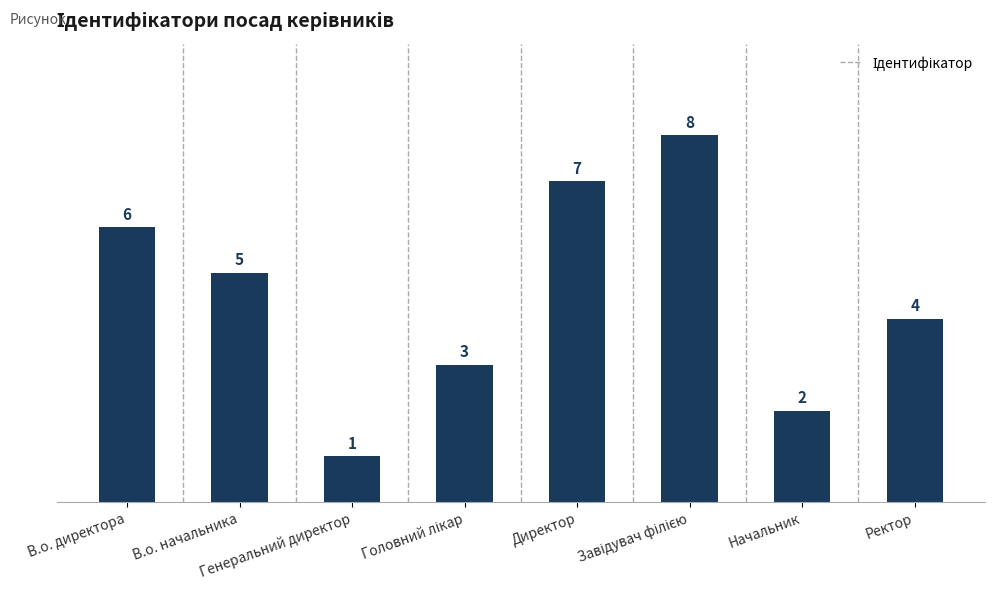

What is the label of the 8th bar from the right?

В.о. директора